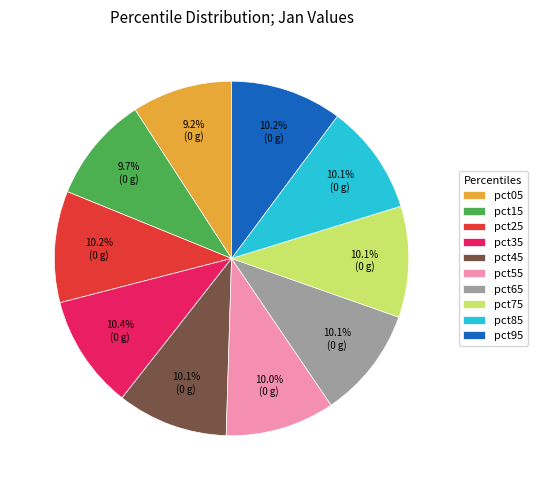

Is there a majority slice in this chart?

No